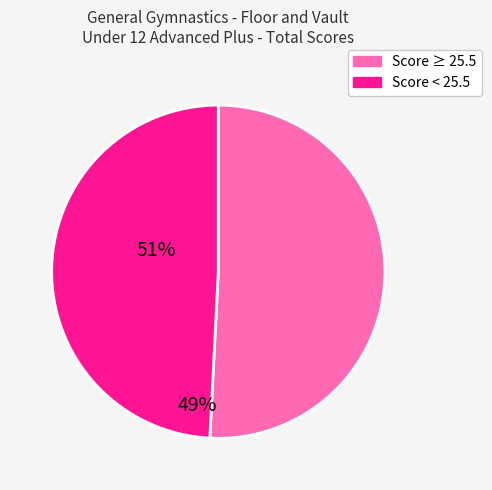

How many slices are in this pie chart?

2